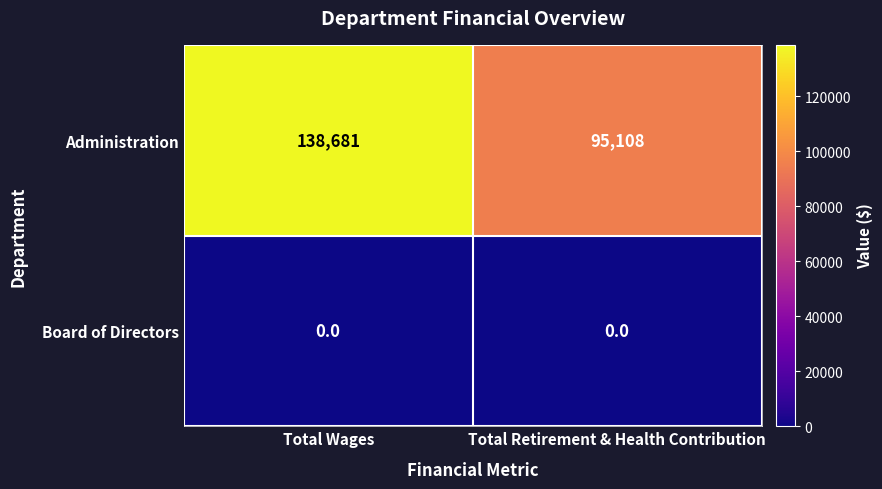

What is the difference between the maximum and minimum values in the Administration series?

43573